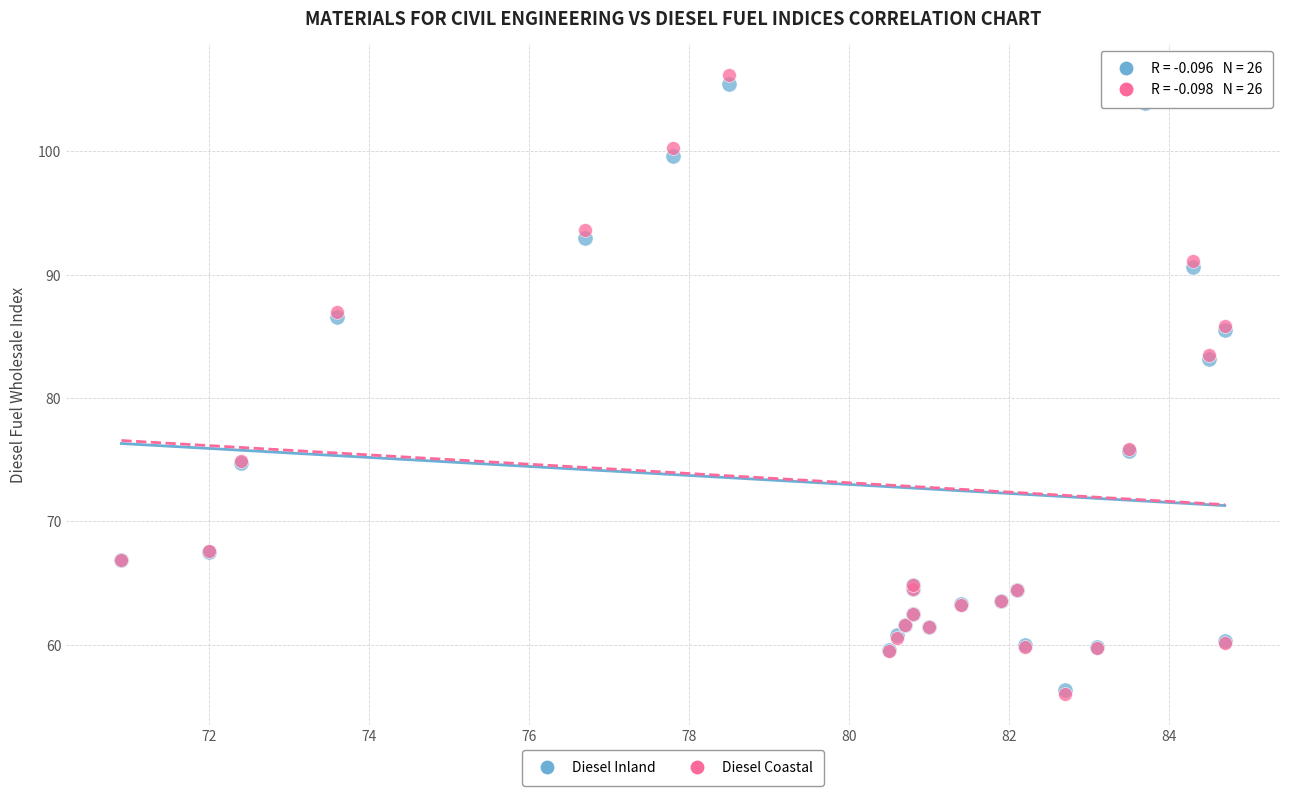

Which series has the widest spread of Y values?

Diesel Coastal